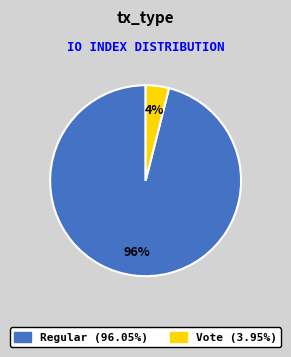

What is the smallest slice in the pie chart?

Vote